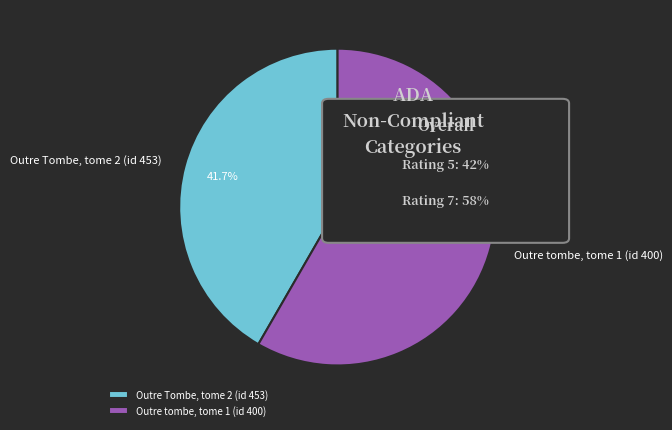

The Outre tombe, tome 1 (id 400) slice represents 58% of the pie. True or false?

True